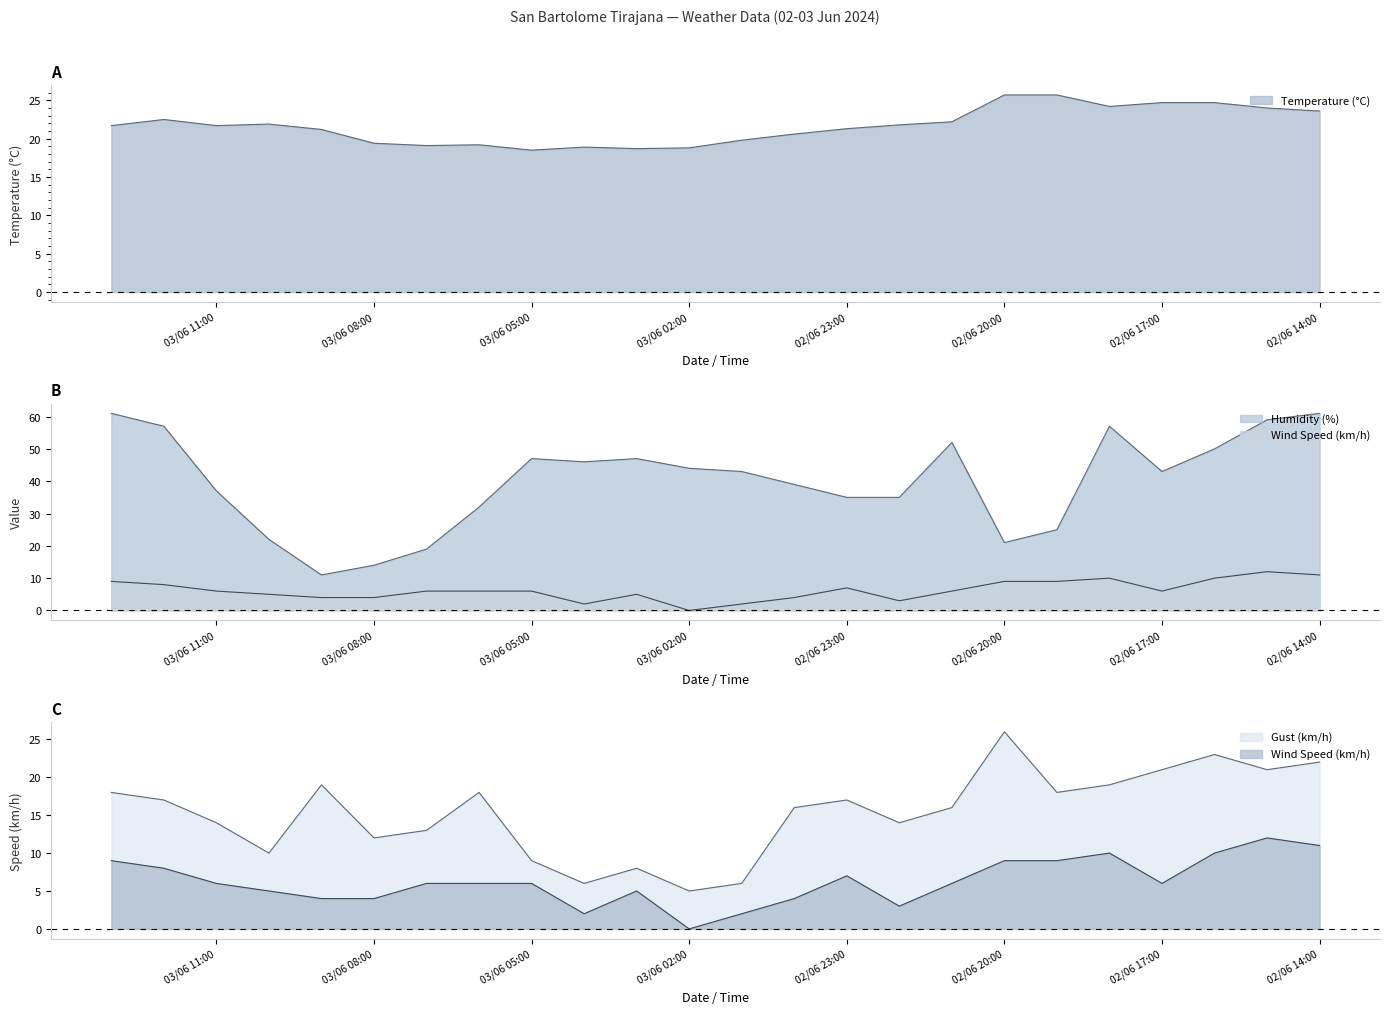

What position from the right is 02/06 23:00?

10